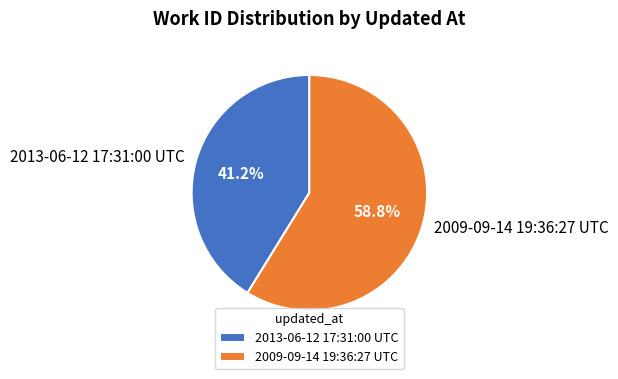

To the nearest percent, what is the combined percentage of 2009-09-14 19:36:27 UTC and 2013-06-12 17:31:00 UTC?

100%